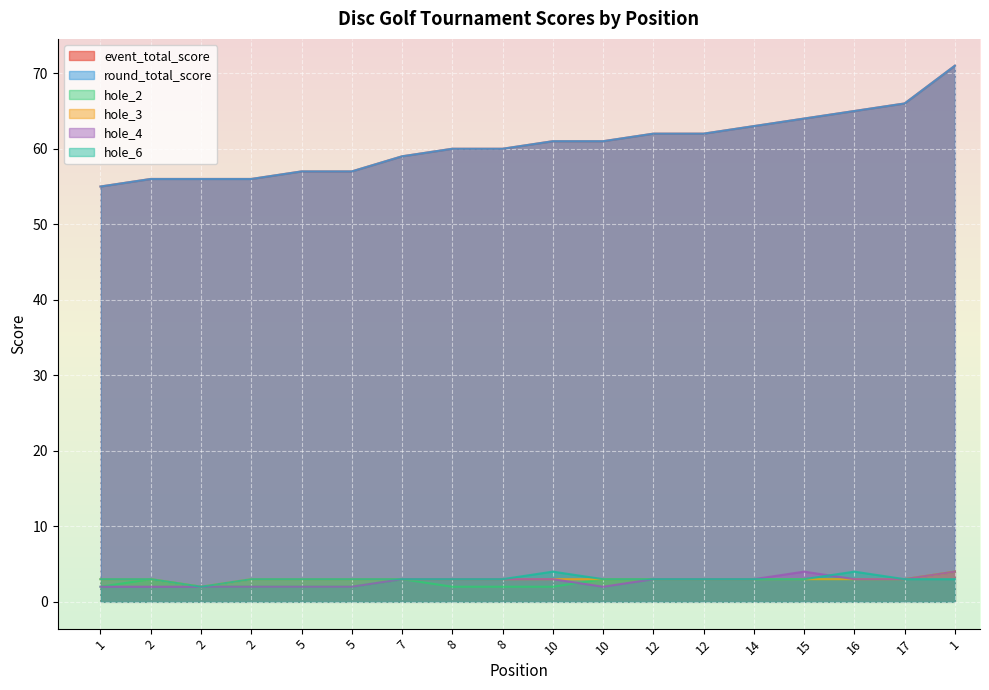

True or false: hole_4 has more than 2 points higher than both neighbors.

False